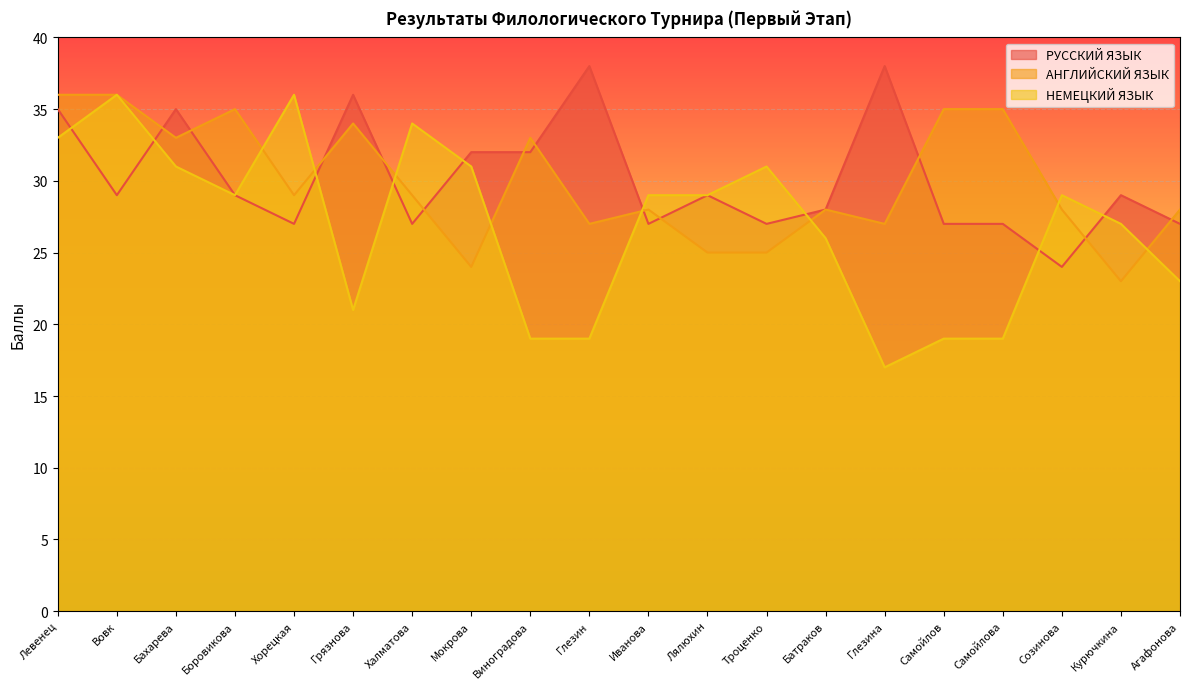

Where does the НЕМЕЦКИЙ ЯЗЫК series first go above 29?

Левенец